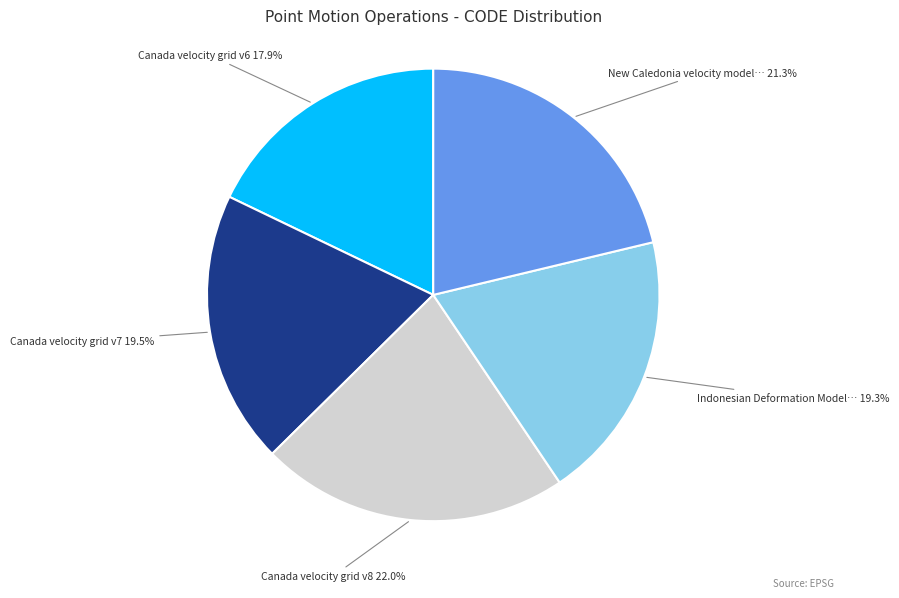

Does any single category account for the majority?

No